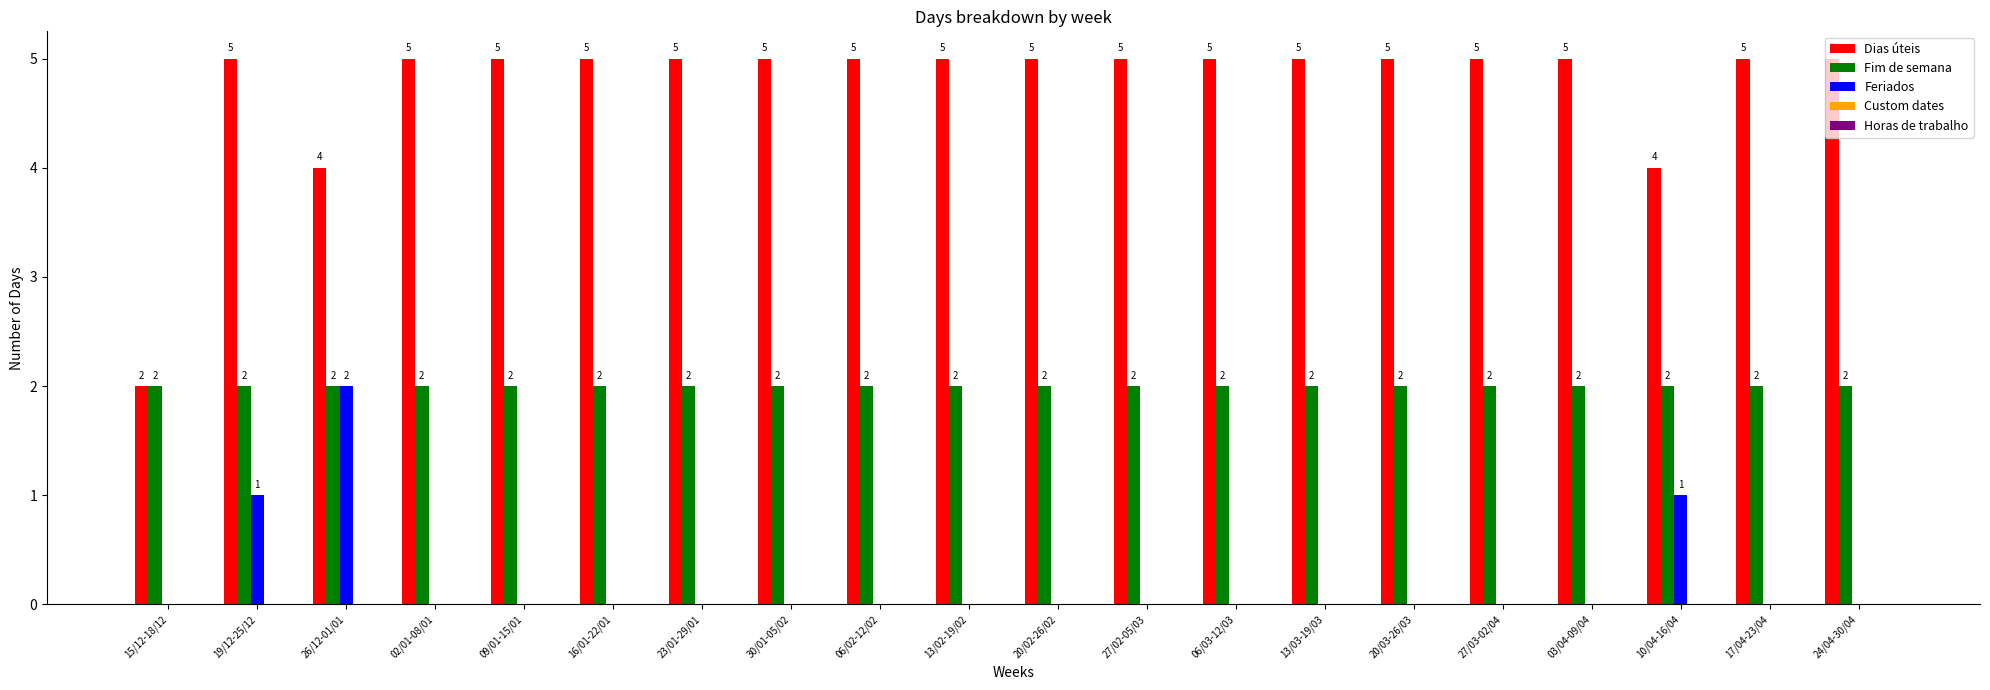

Which series has the largest total across all categories?

Dias úteis